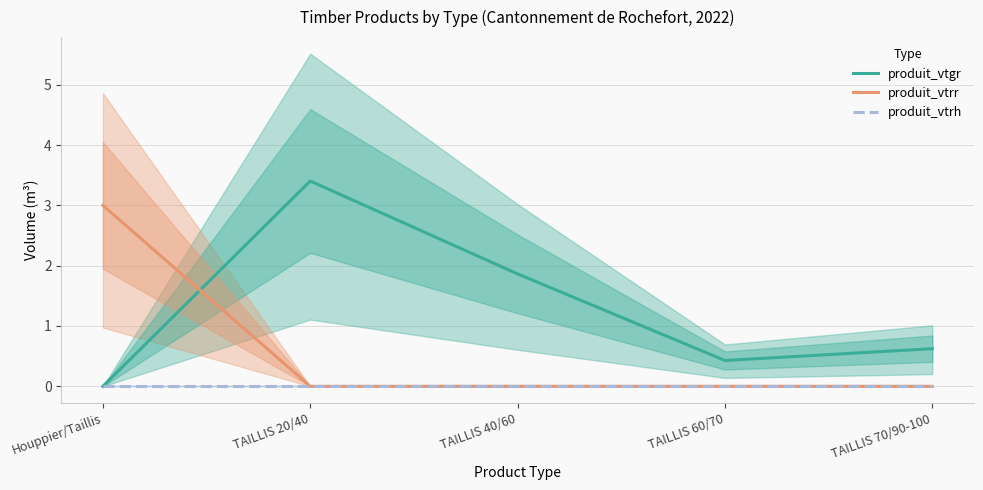

How many distinct data groups are displayed?

3